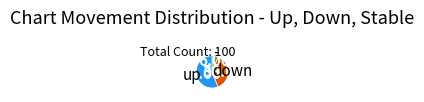

Is there a majority slice in this chart?

Yes